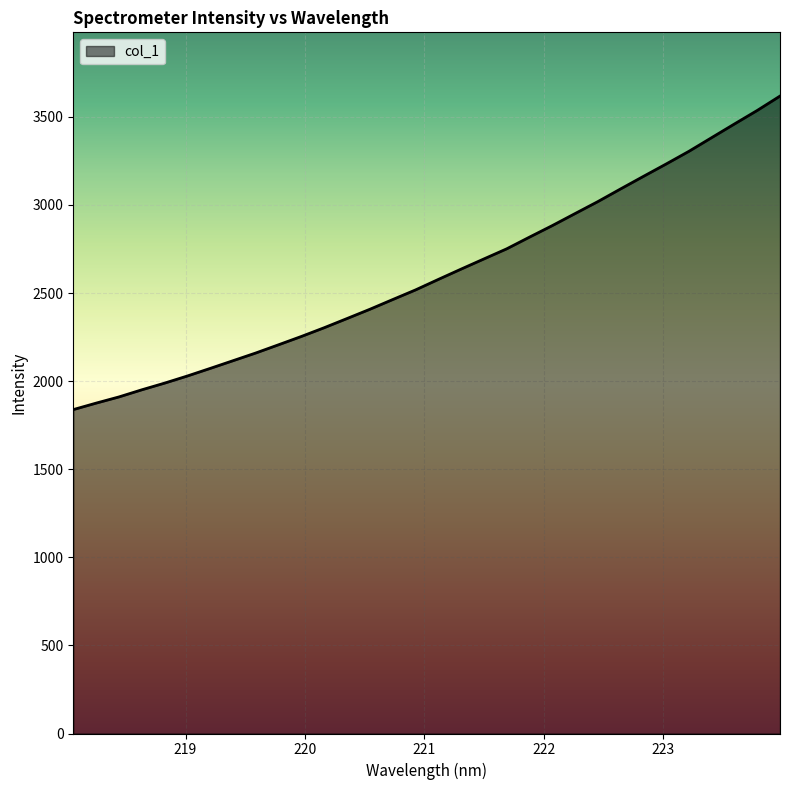

What is the greatest value displayed?

3617.9